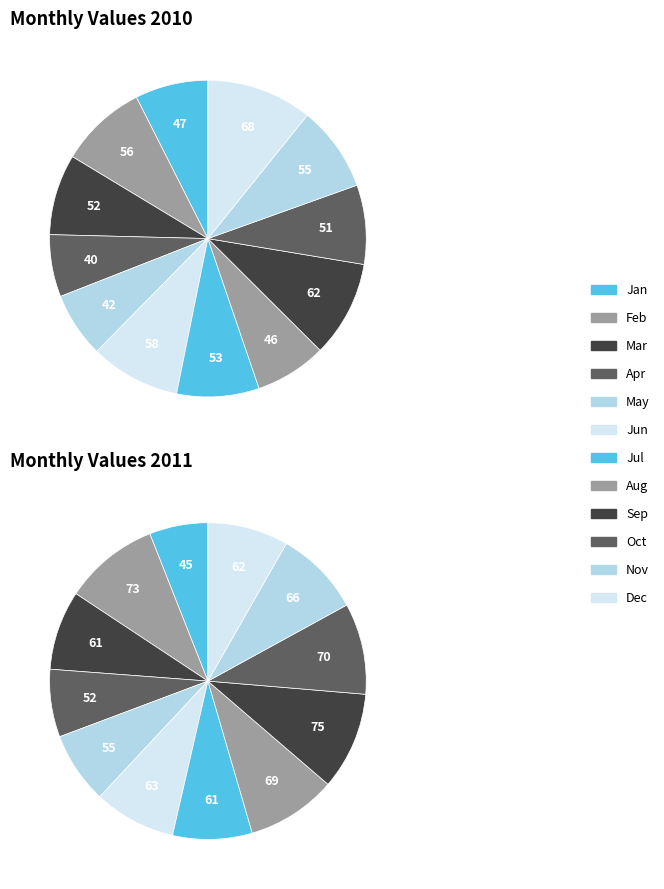

Which slice is the smallest?

Apr